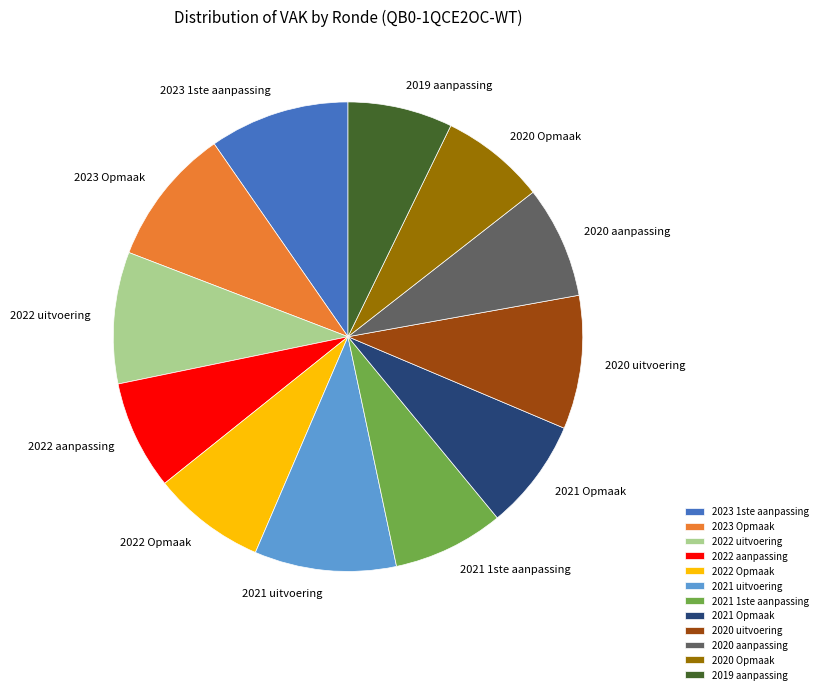

Is the sum of 2023 1ste aanpassing and 2019 aanpassing greater than half?

No